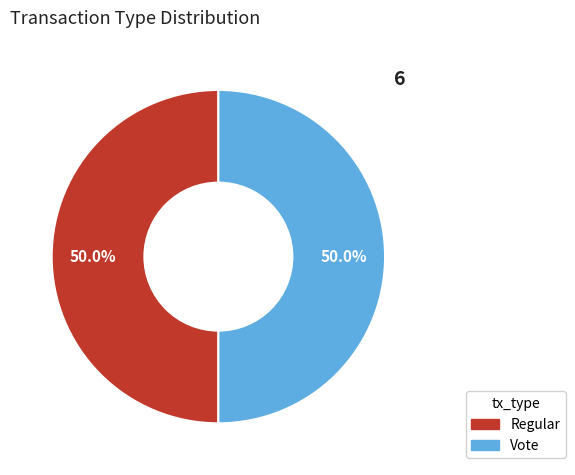

Count the number of slices in the pie.

2